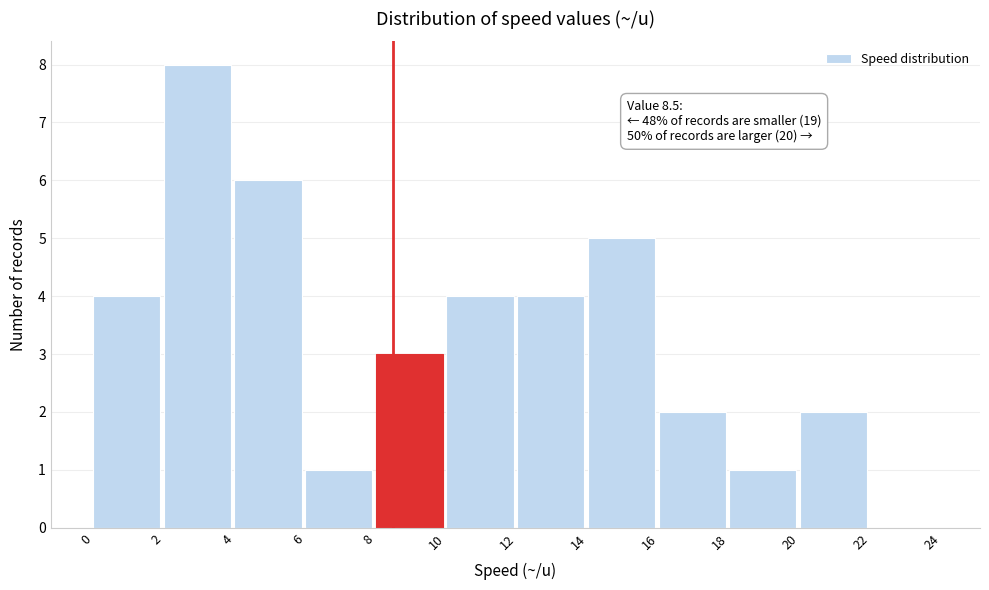

Over which range of the x-axis is the bar tallest?

2 to 4